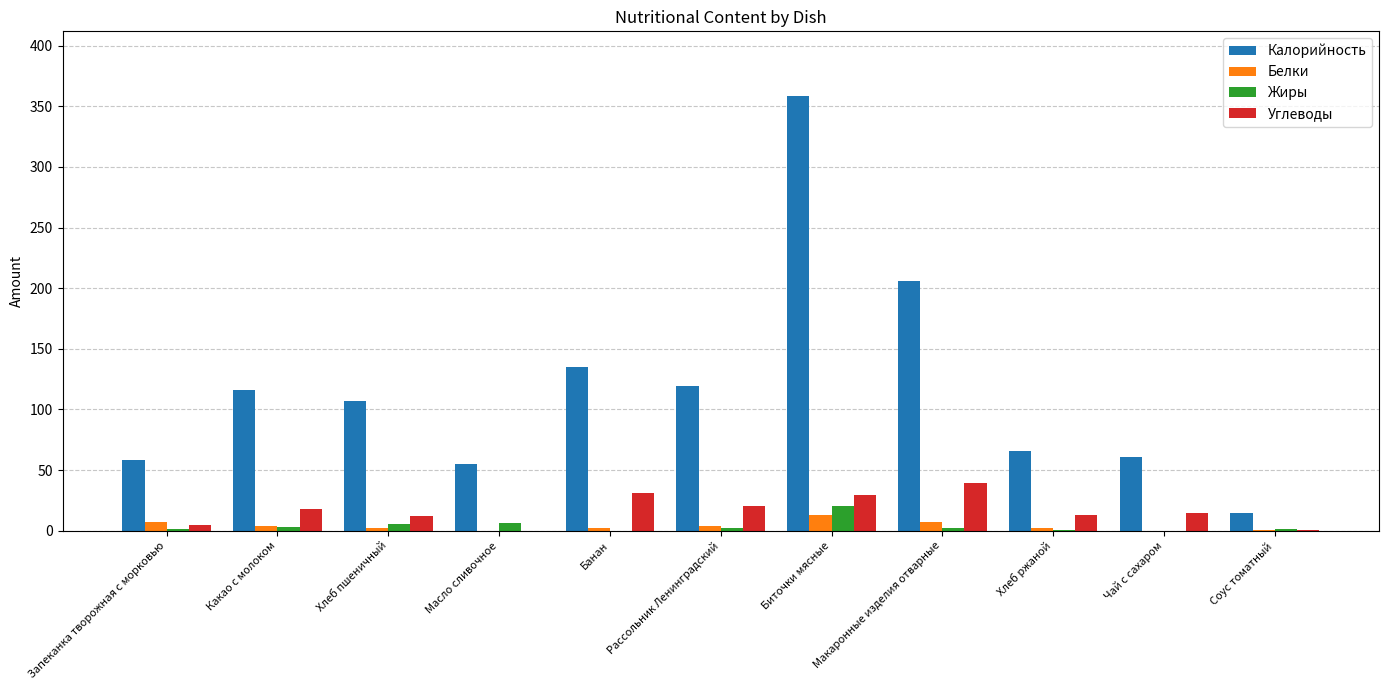

Where is Калорийность nearest to the value 186?

Макаронные изделия отварные